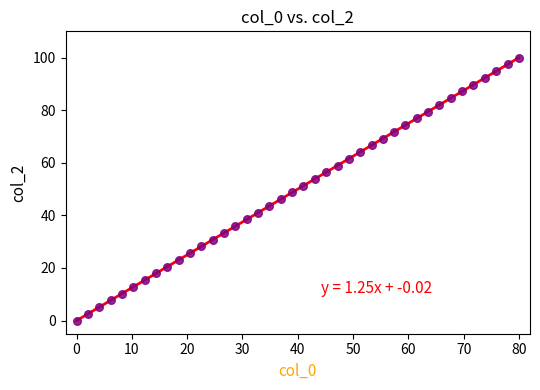

What is the range of X values (max minus min)?

80.0